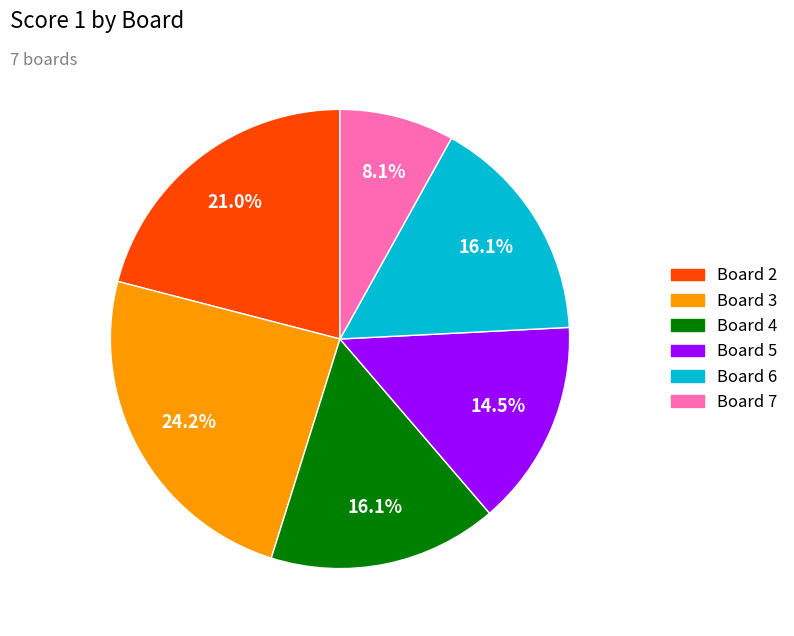

Which category has the biggest portion of the pie?

Board 3